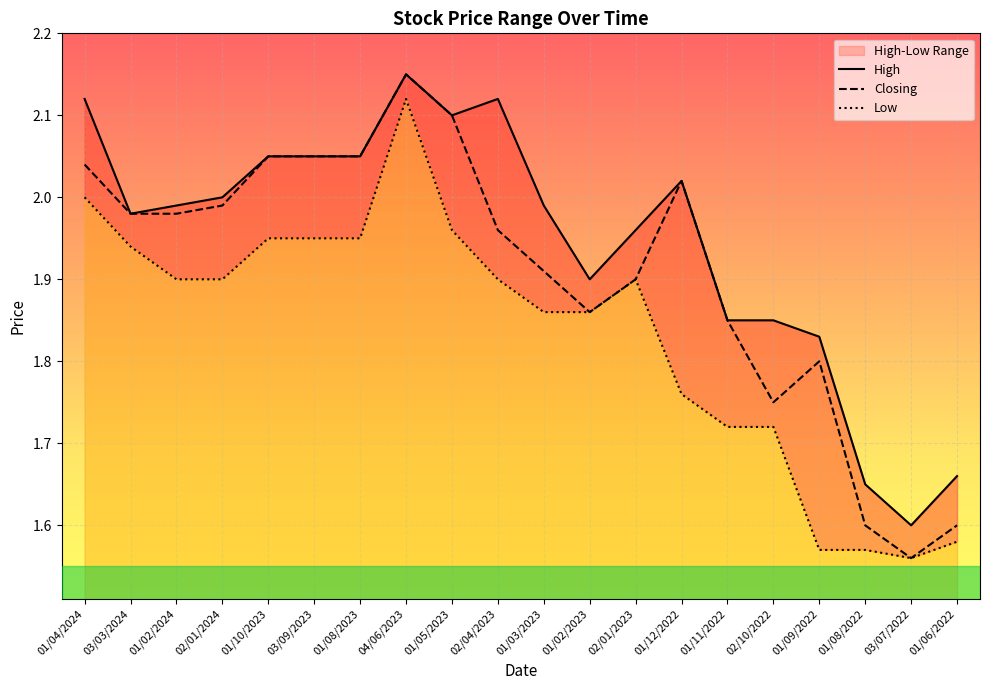

Which series has the widest spread of values?

Closing